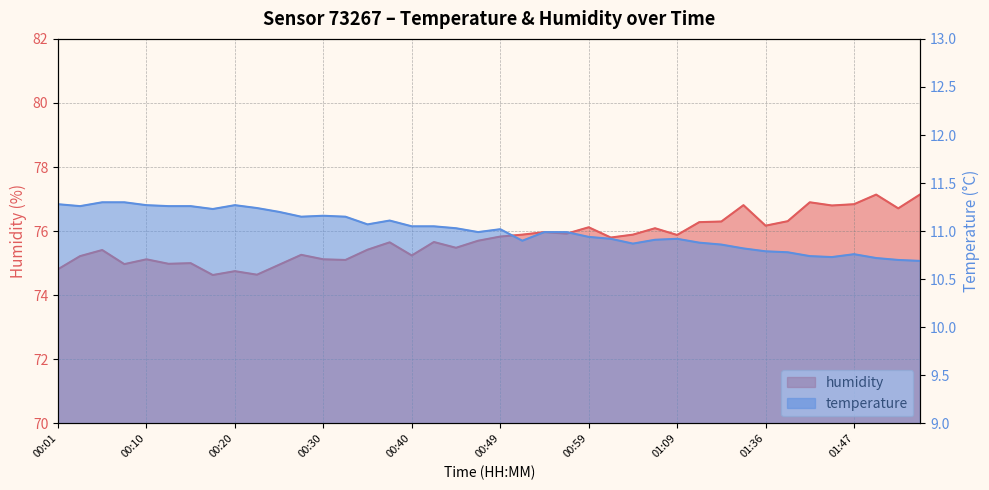

What are all the series names shown in the legend?

temperature, humidity